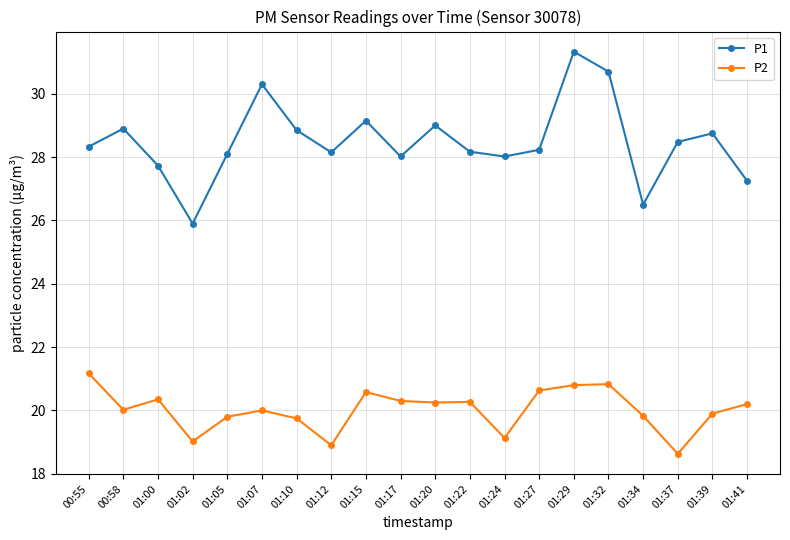

Which label corresponds to the largest value in the chart?

01:29